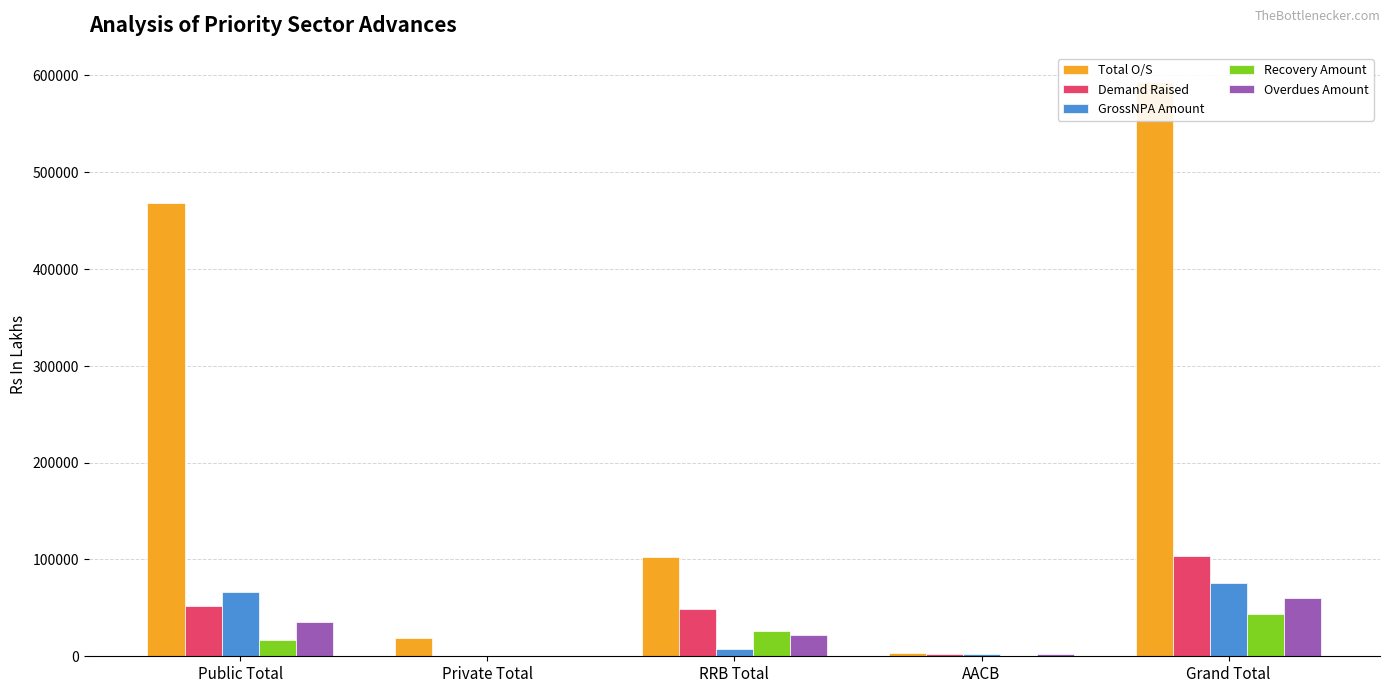

Does the chart contain stacked bars?

No